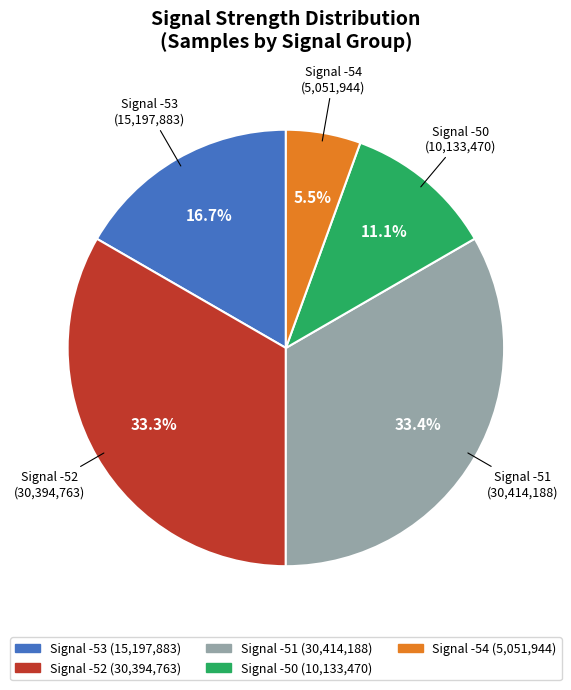

Is there a majority slice in this chart?

No